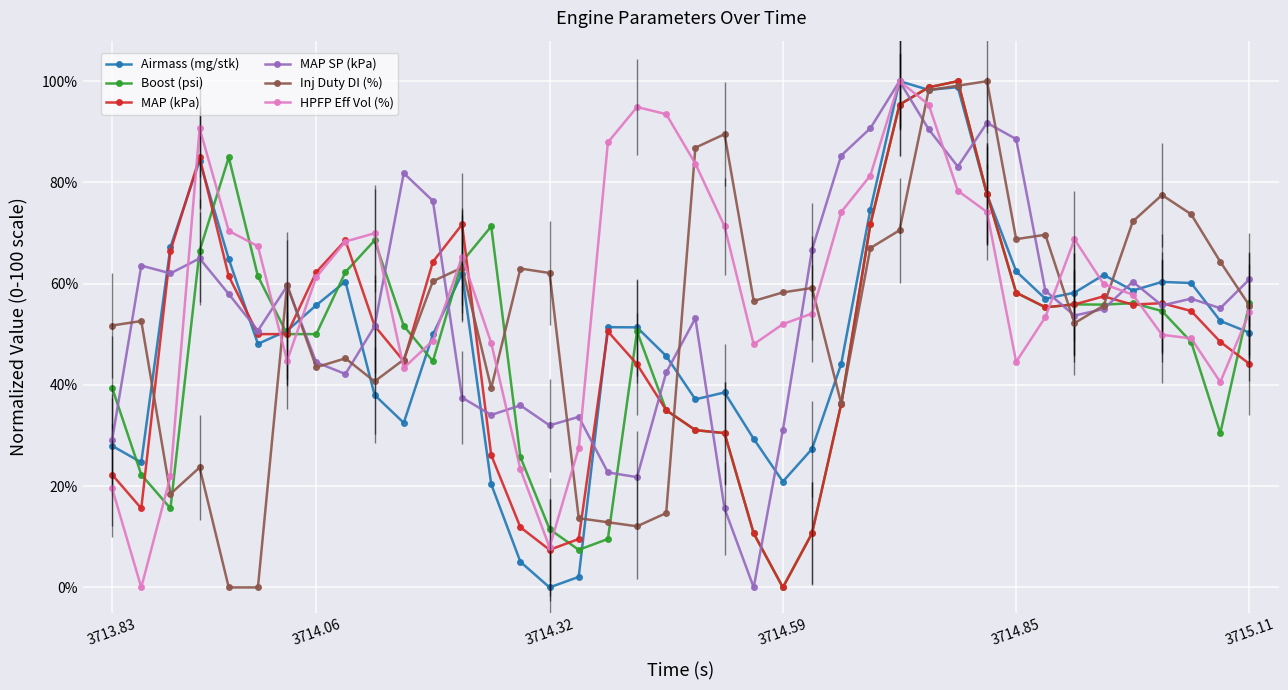

What is the label of the 1st point from the left?

3713.83